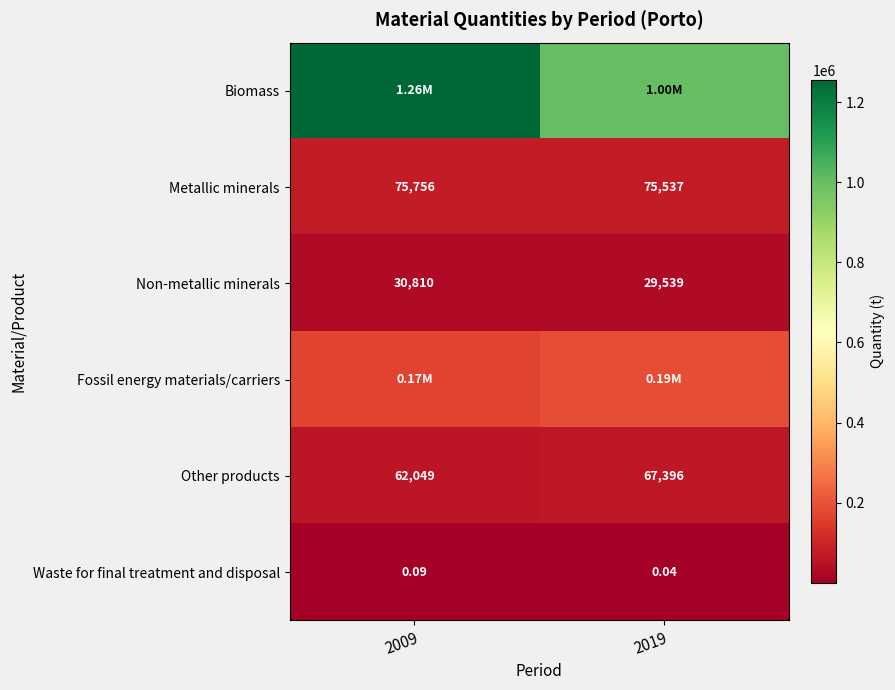

Is the value of Other products at 2009 greater than the value of Non-metallic minerals at 2009?

Yes